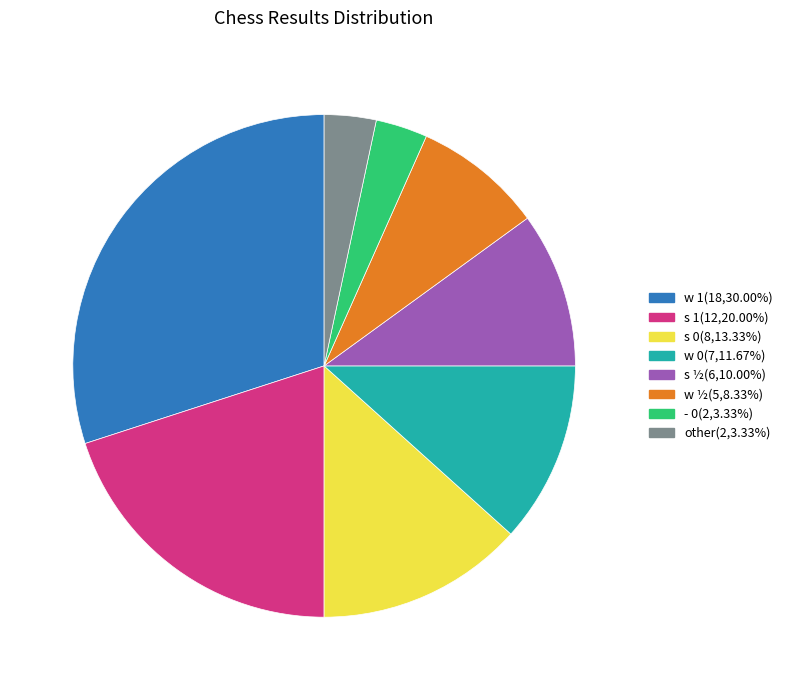

Does any single category account for the majority?

No